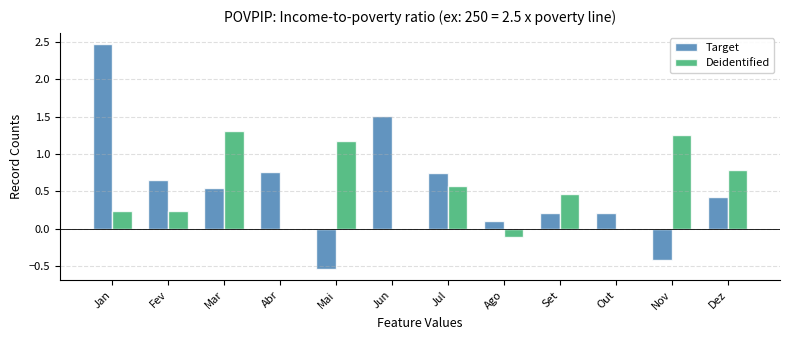

Is it true that Deidentified equals 0.6 at Jul?

True